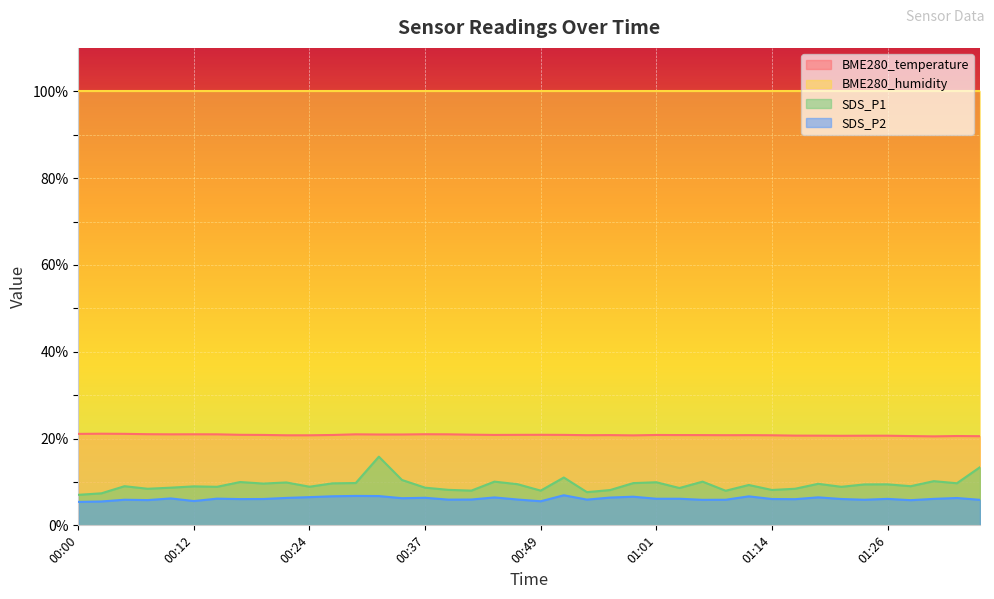

The BME280_temperature series shows 13.2 at 00:49. True or false?

False